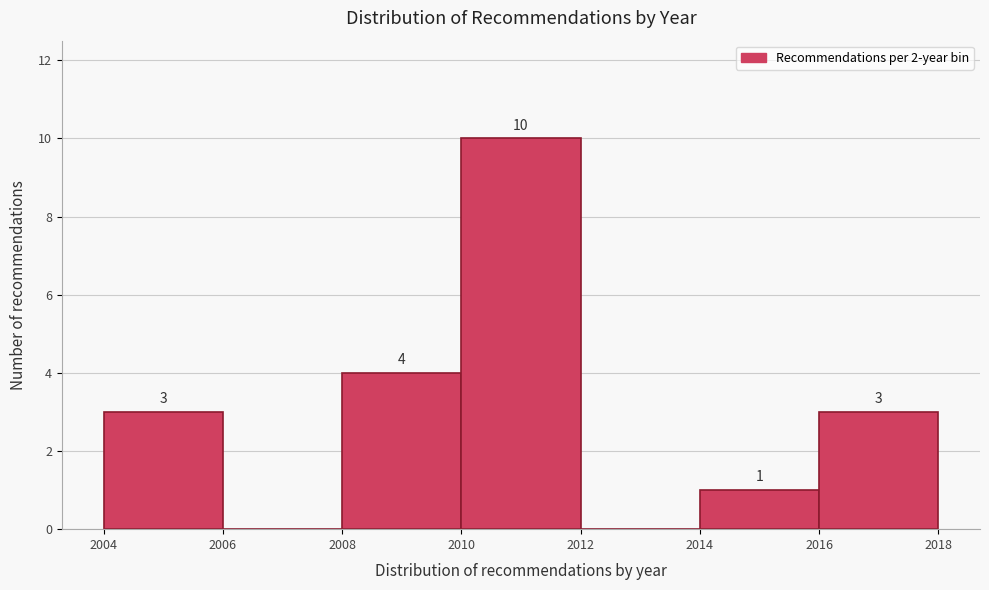

Which range on the x-axis has the tallest bar?

2010 to 2012